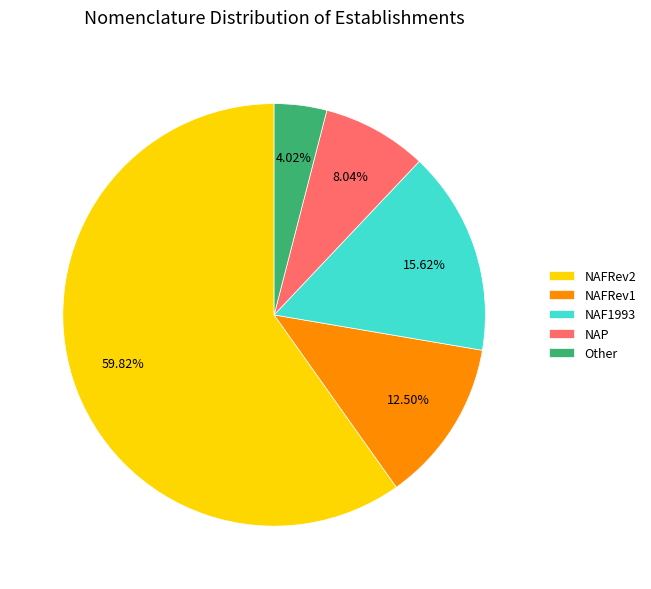

Rank the categories by value from highest to lowest.

NAFRev2, NAF1993, NAFRev1, NAP, Other